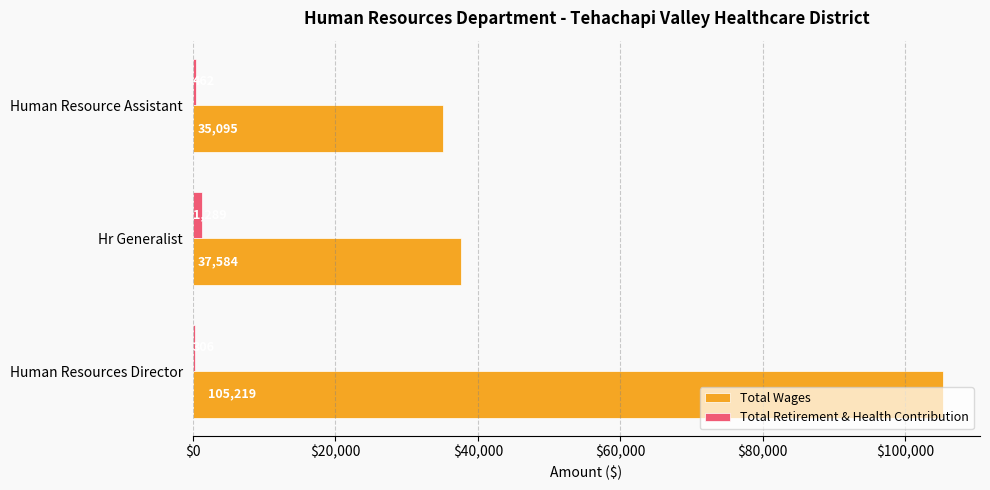

What is the maximum value for Total Retirement & Health Contribution?

1289